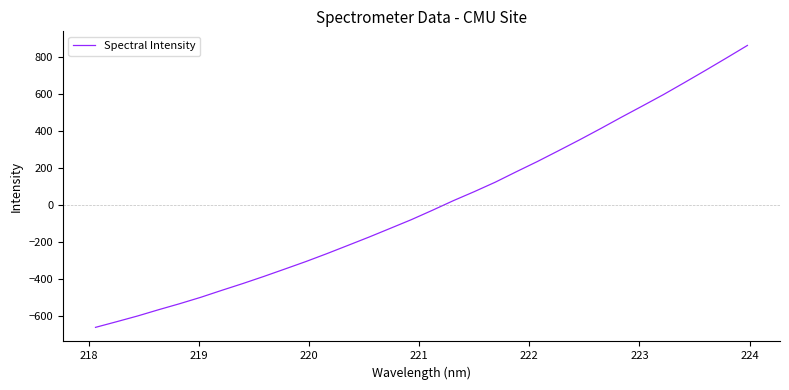

What is the difference between the maximum and minimum values?

1524.0